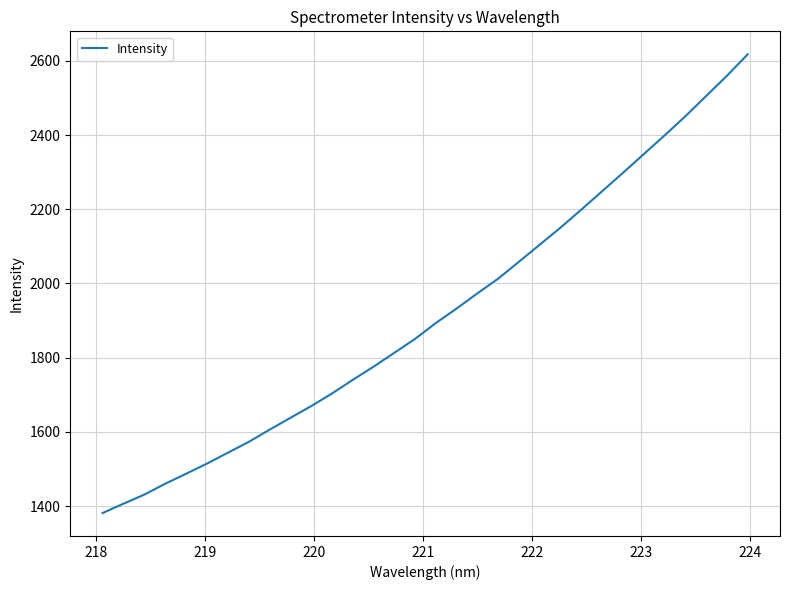

What is the sum of all values?

61341.5